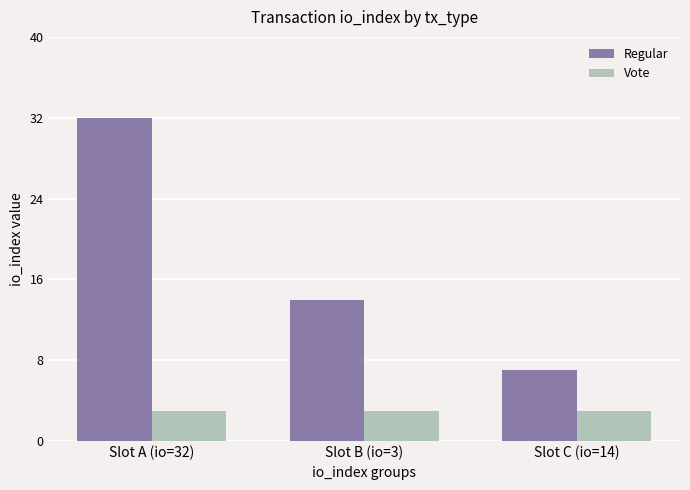

What is the difference between the highest and lowest values at Slot A (io=32)?

29